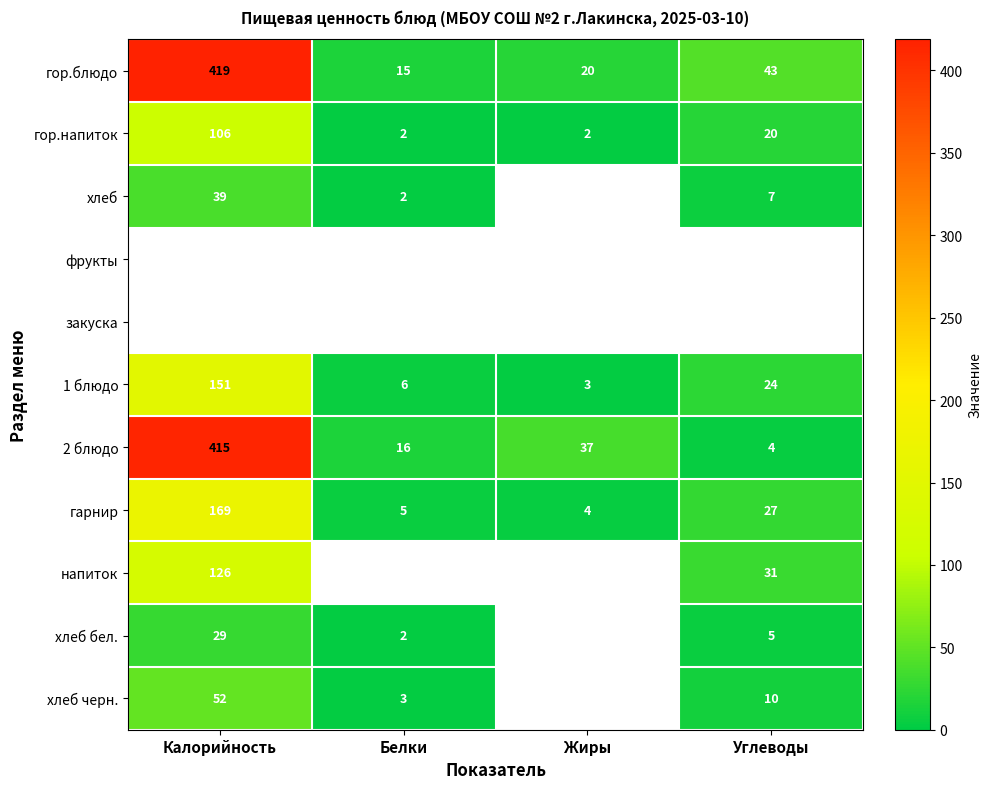

What is the sum of the 2 блюдо values at Белки and Жиры?

53